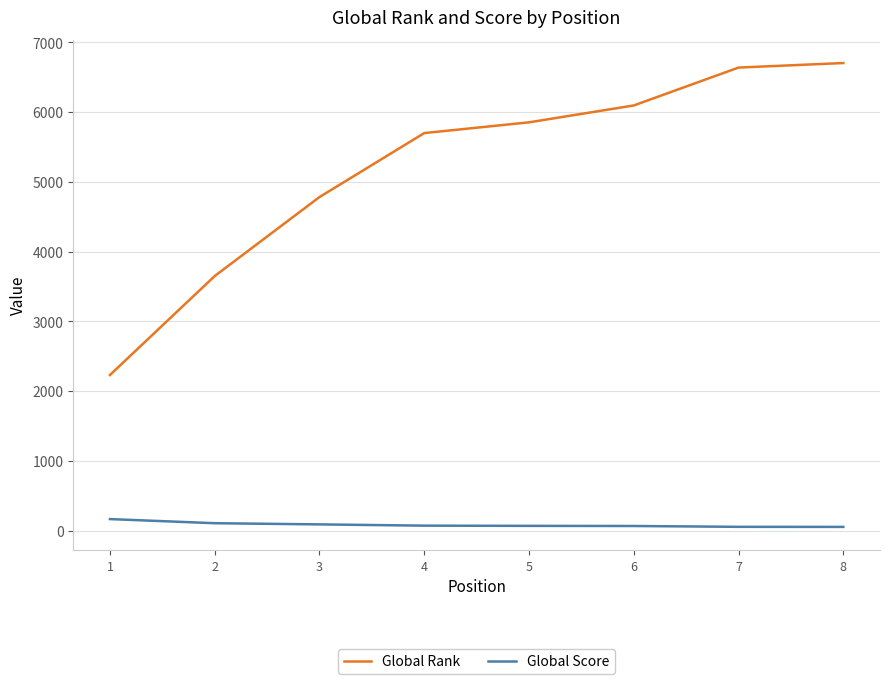

What is the difference between the Global Score values at 7 and 1?

111